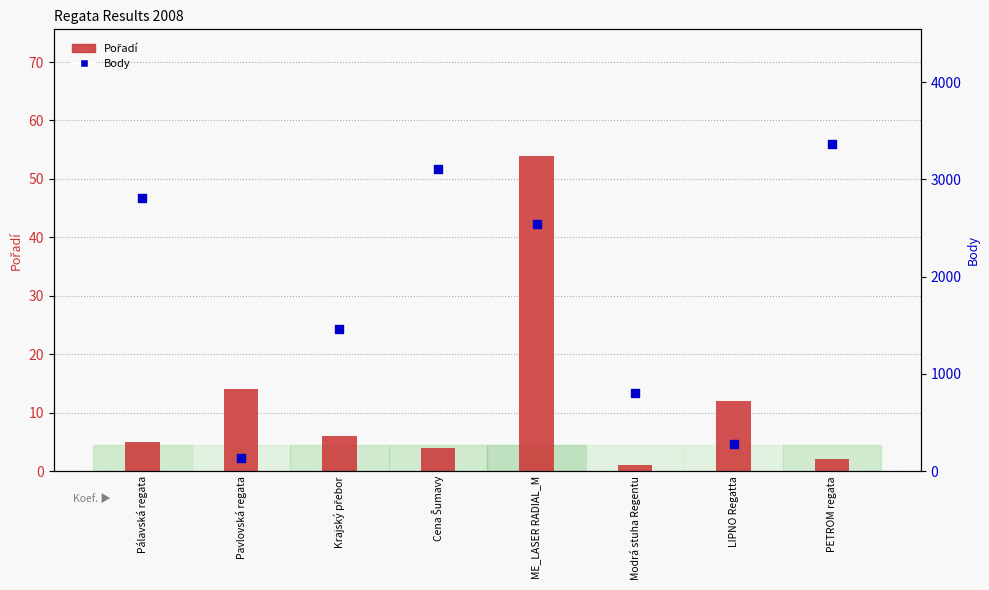

Is the value of Body at LIPNO Regatta greater than the value of Pořadí at Pavlovská regata?

Yes